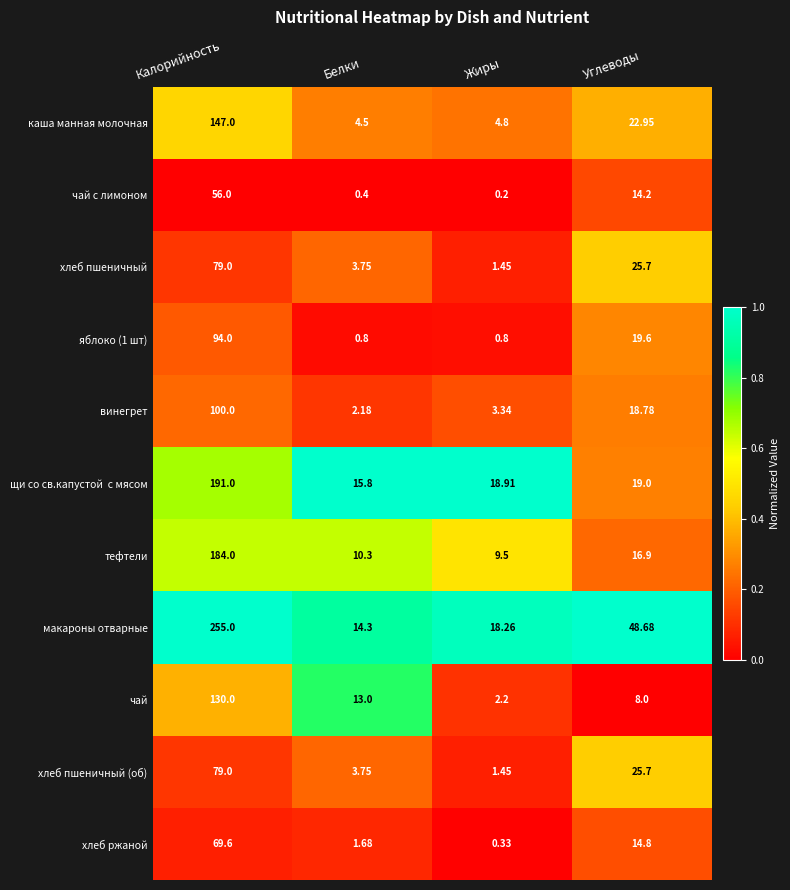

At which category is the sum across all series the highest?

Калорийность